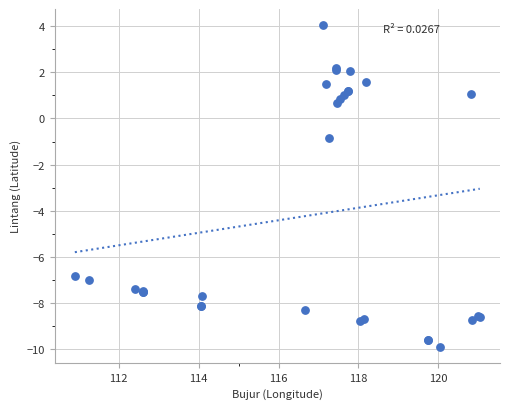

What Y value in the scatter plot is closest to -2?

-0.8